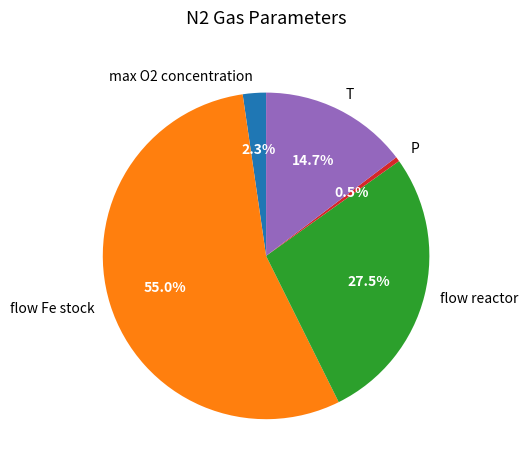

Rank the categories by value from highest to lowest.

flow Fe stock, flow reactor, T, max O2 concentration, P